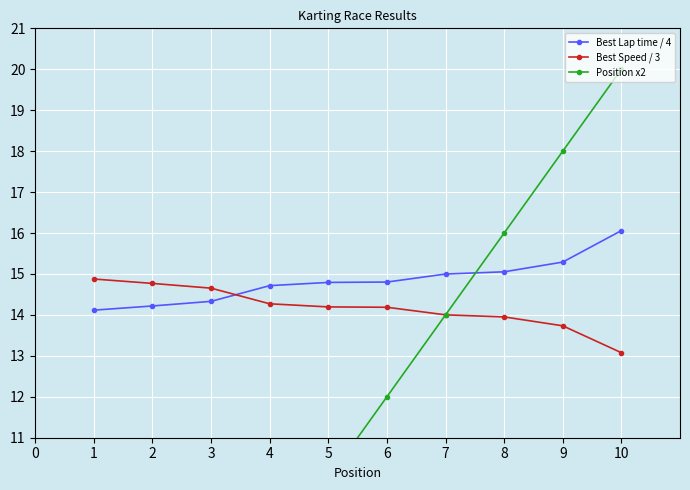

True or false: Best Lap time / 4 has more than 2 interior local peaks.

False